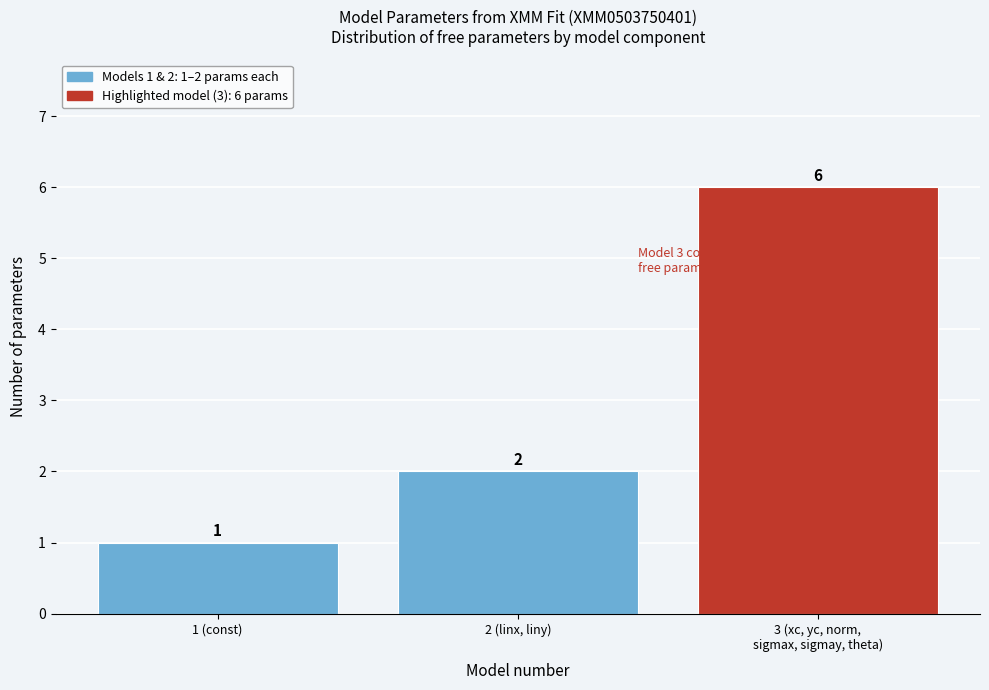

Reading left to right, what are all the values shown in this chart?

1	2	6